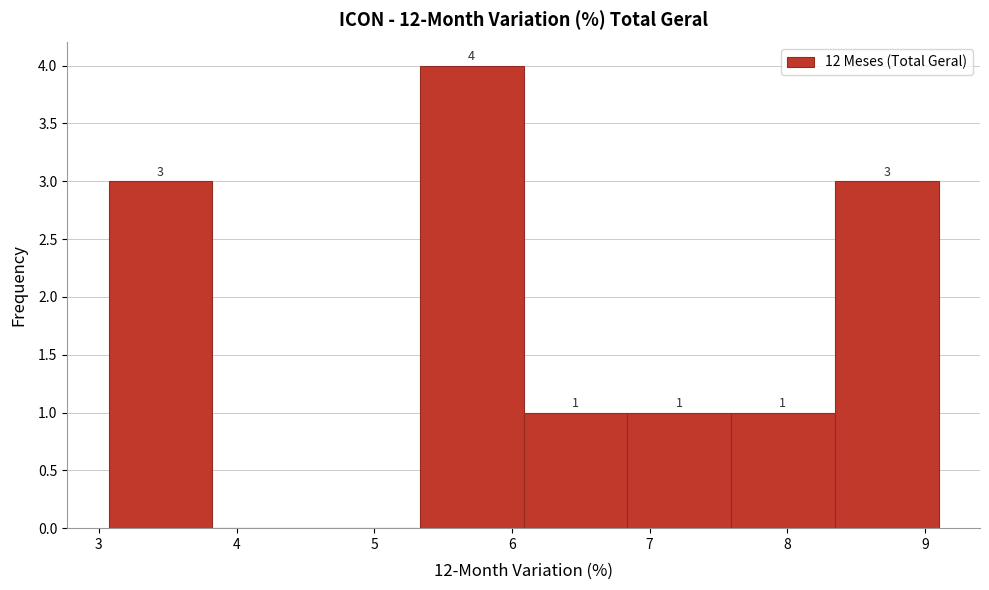

Over which range of the x-axis is the bar tallest?

5.3 to 6.1